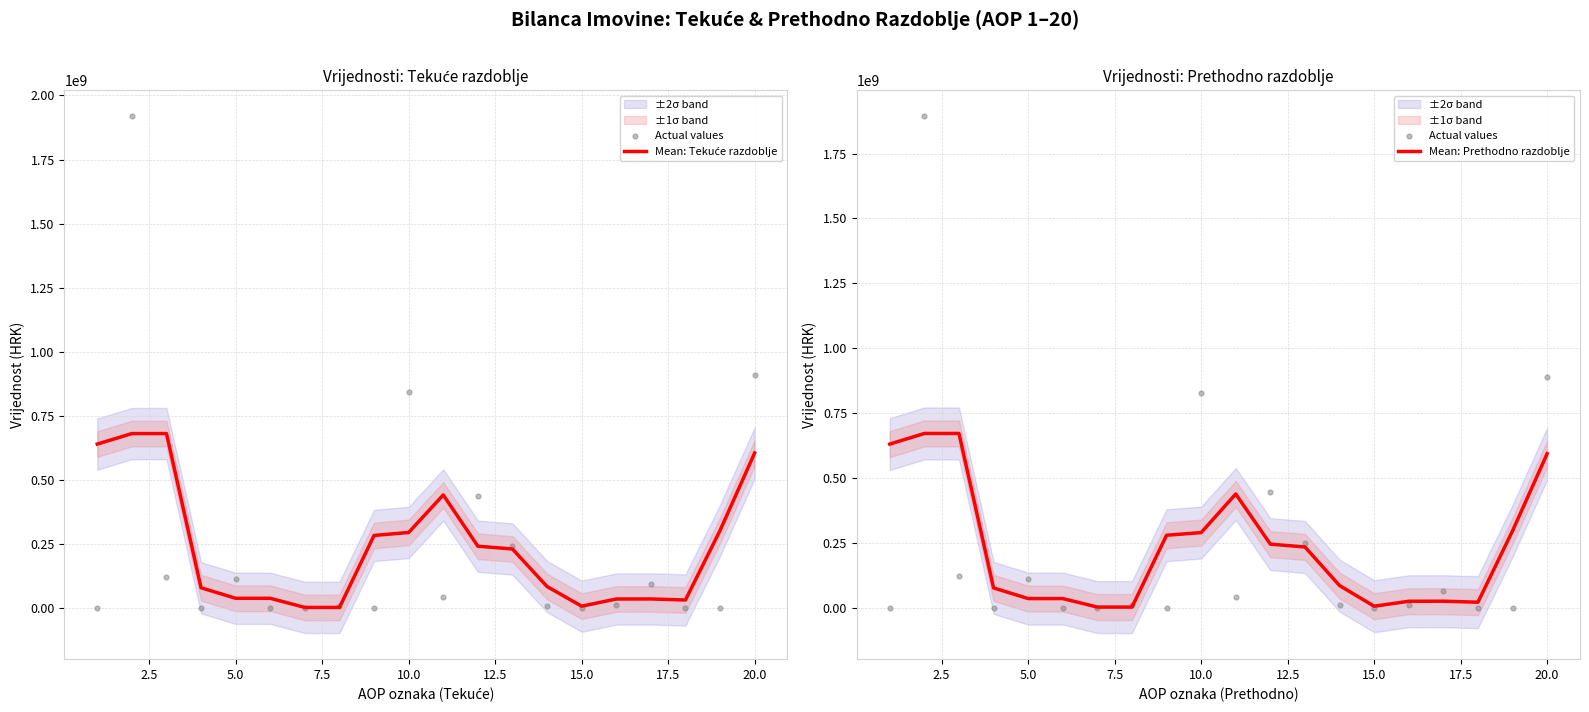

Which series contains the highest Y value?

Actual values